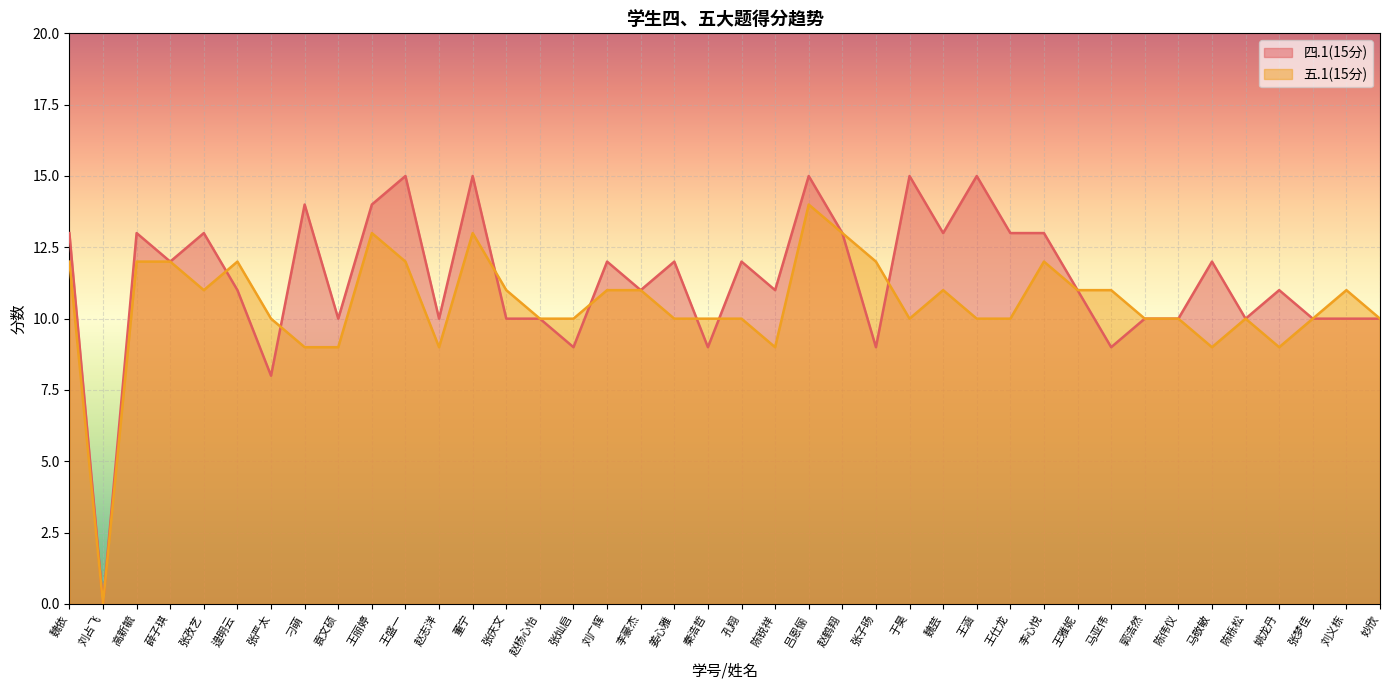

True or false: 四.1(15分) and 五.1(15分) cross at least once.

True